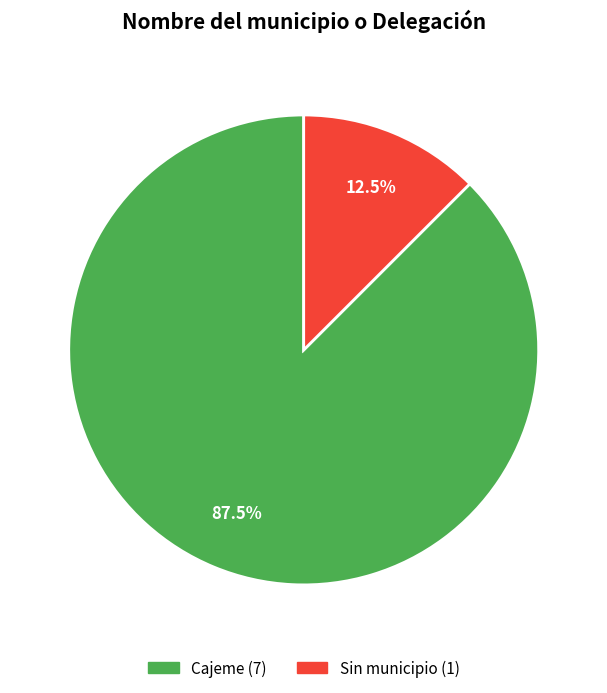

What is the largest slice in the pie chart?

Cajeme